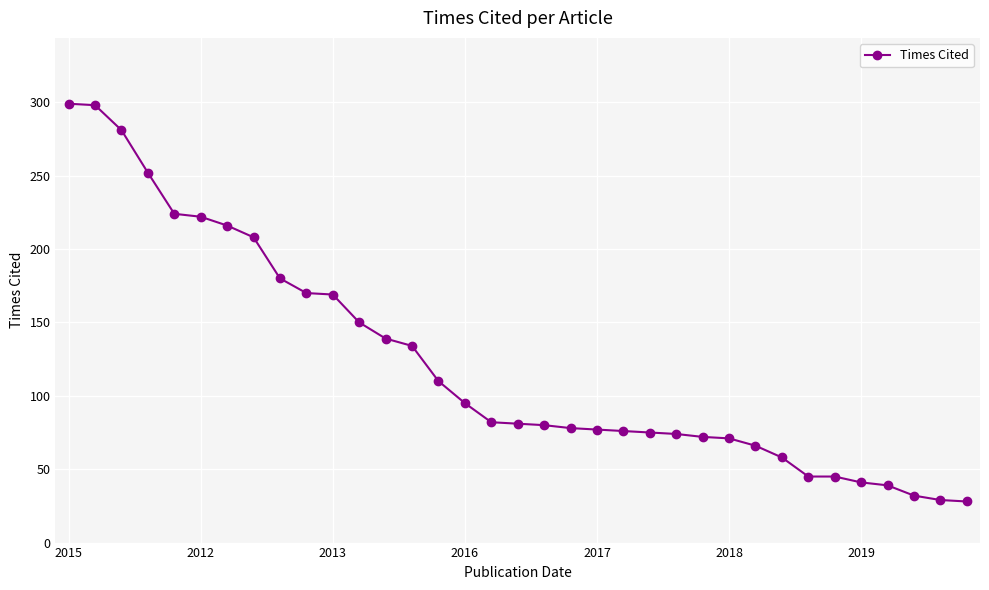

How many values are below 81?

17